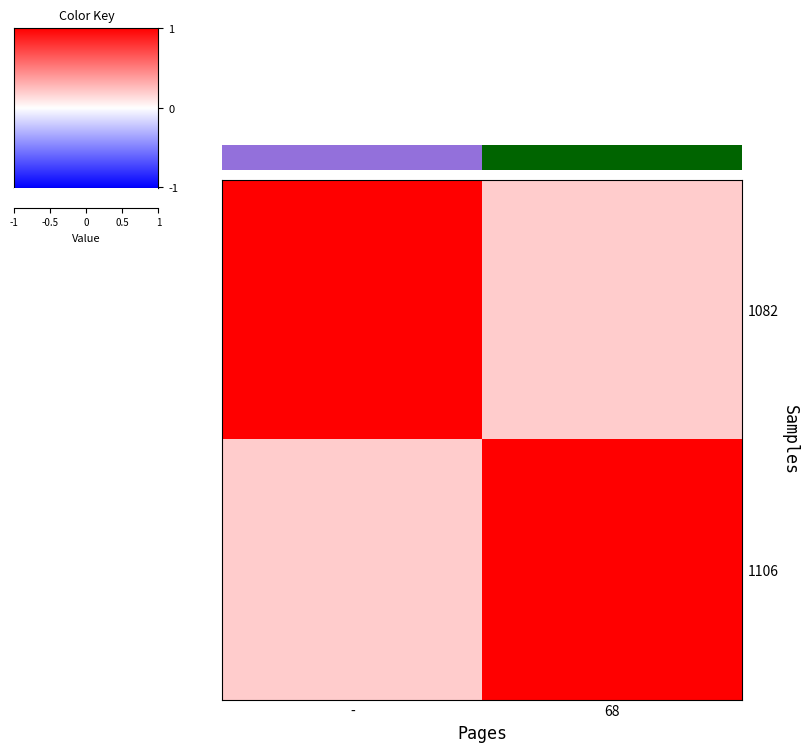

What value does the 1082 series have at -?

1.0